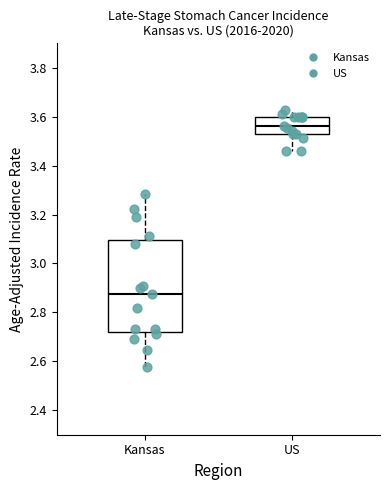

Reading left to right, read every box against the y-axis: the position of its median line, the range the box covers, and the ends of its whiskers. The values are not printed on the chart, so give them approximately, as read against the axis.

Kansas: median 2.88, box 2.72 to 3.10, whiskers 2.58 to 3.28
US: median 3.56, box 3.52 to 3.60, whiskers 3.46 to 3.62